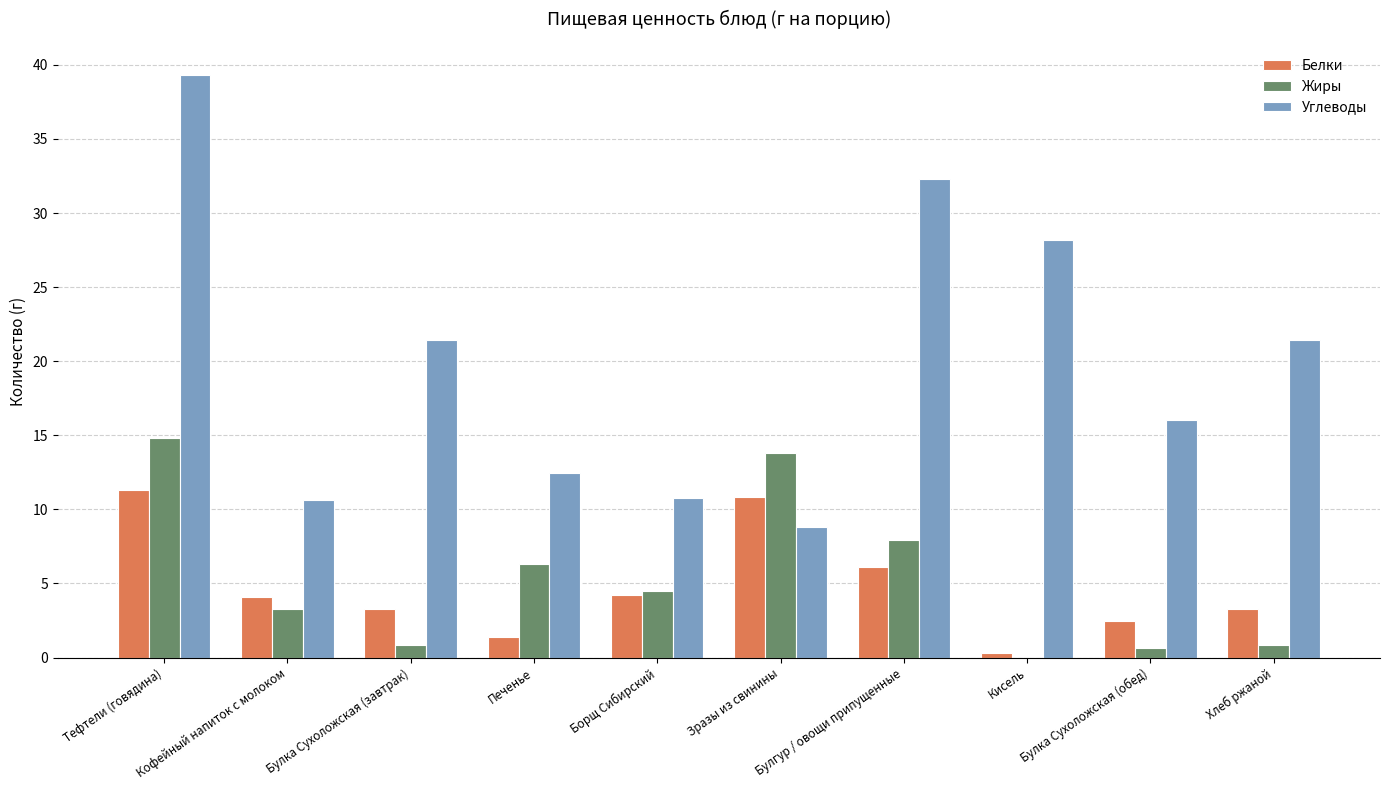

What is the maximum value for Углеводы?

39.3